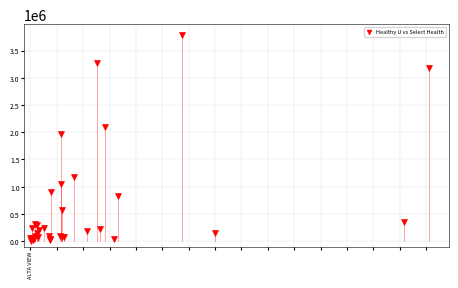

What Y value in the scatter plot is closest to 1898846?

1960886.2